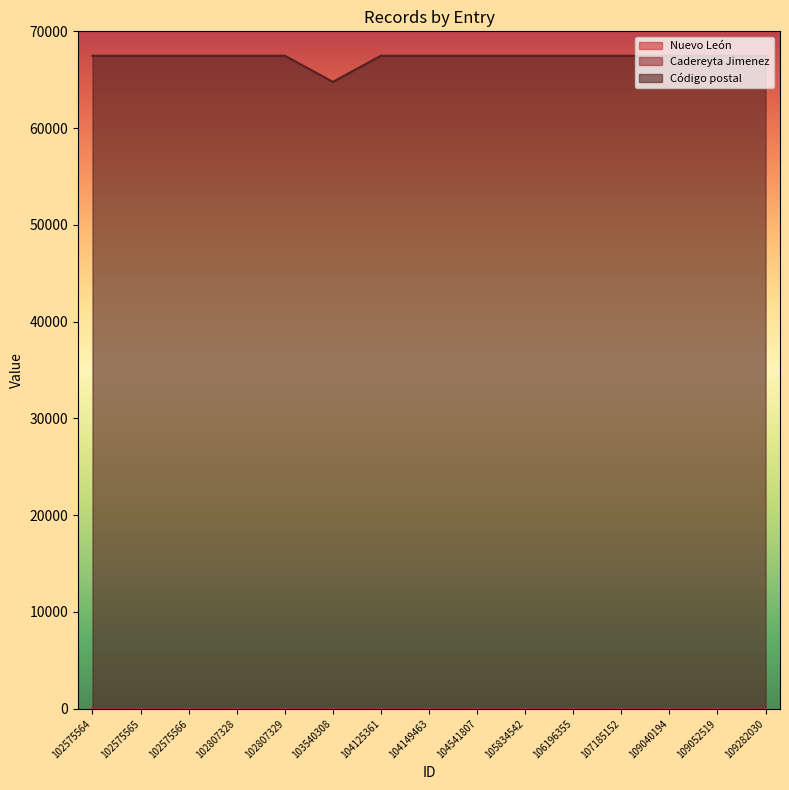

At 102807329, list the series in order from largest to smallest.

Código postal, Nuevo León, Cadereyta Jimenez